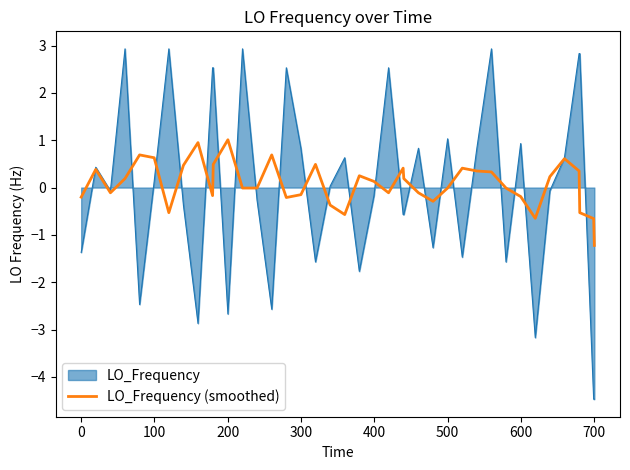

What is the minimum value shown in the chart?

-4.5